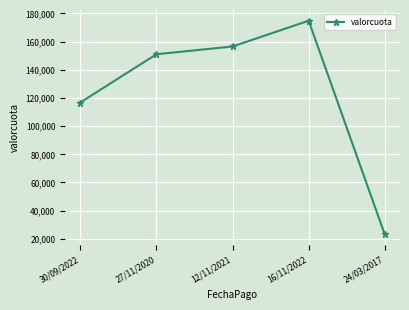

The value at 30/09/2022 is 116731. True or false?

True